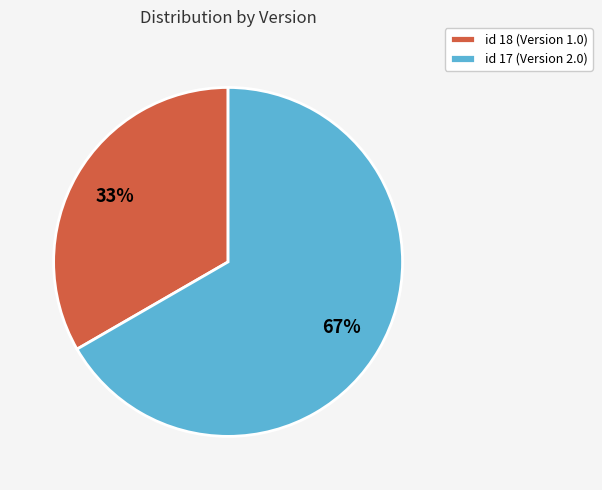

To the nearest percent, what is the average slice percentage?

50%